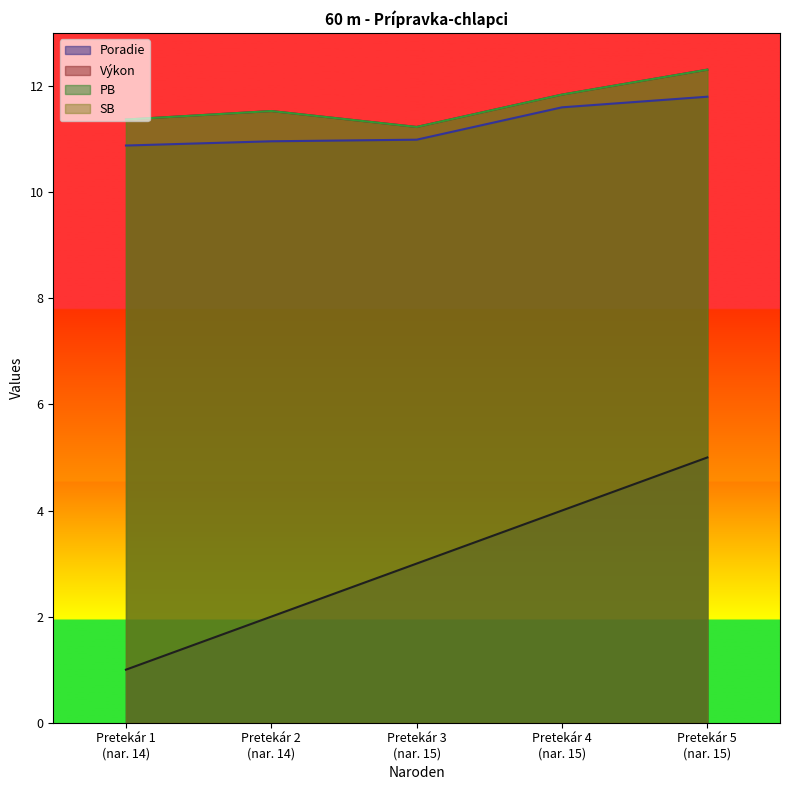

Which series has the largest total across all categories?

PB